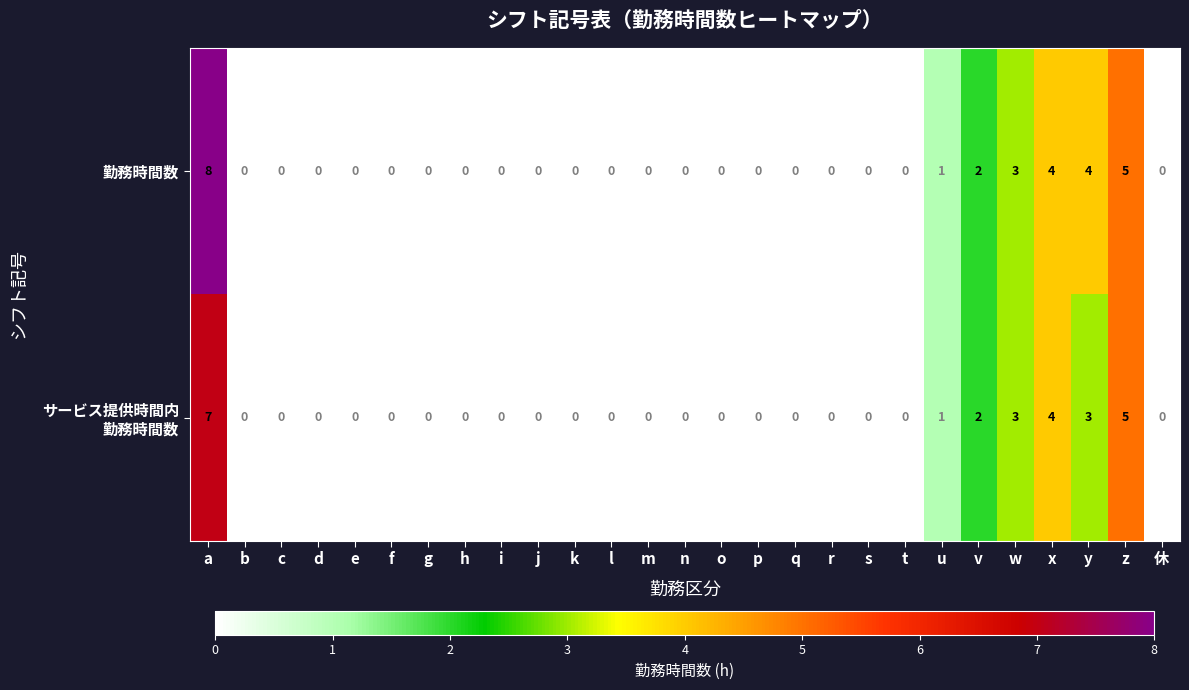

Which series has the largest range (max minus min)?

勤務時間数